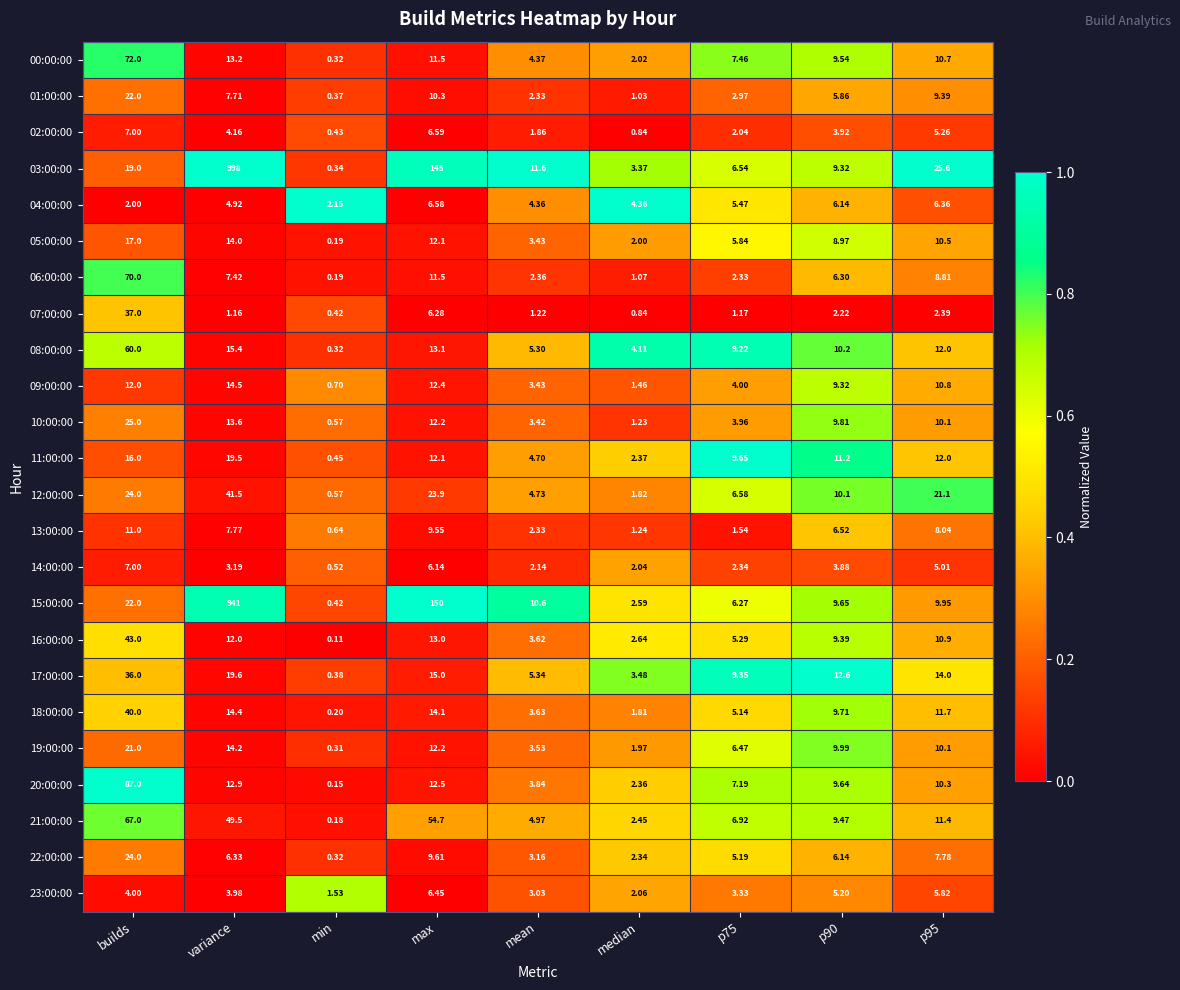

What is the total value across all series at median?

51.5